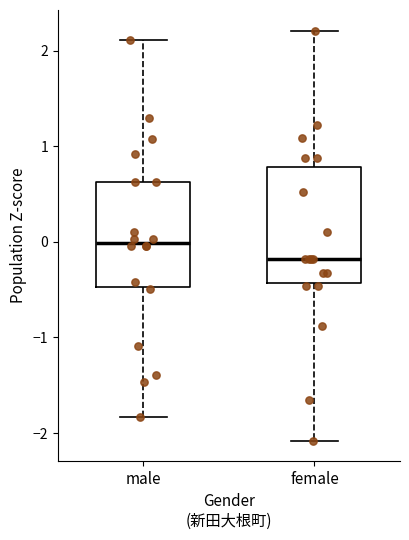

Where does the lower whisker of the box for male end on the y-axis? The values are not printed on the chart, so give them approximately, as read against the axis.

-1.8